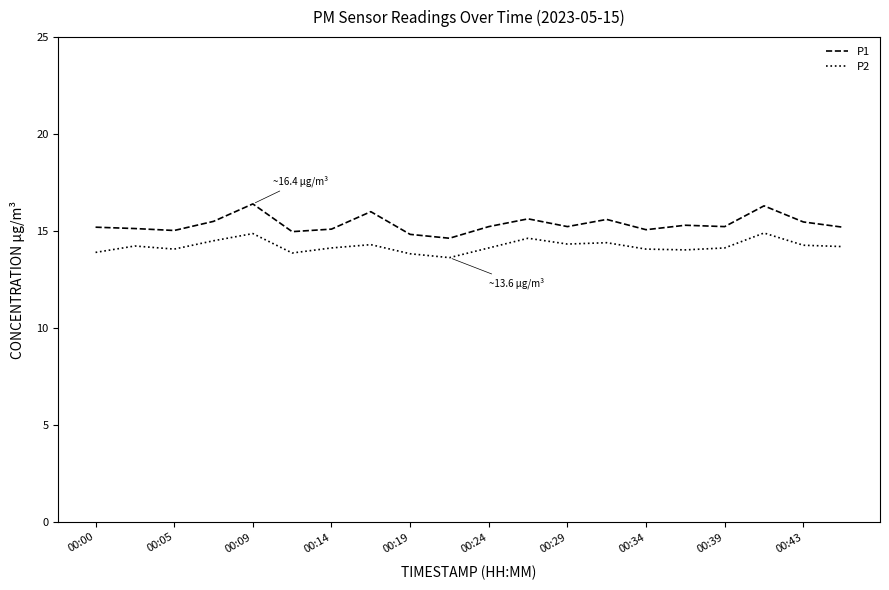

What is the maximum value for P2?

14.9